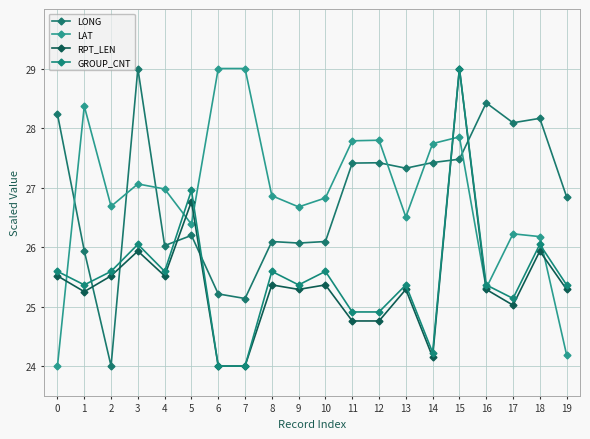

Reading left to right, what are all the values shown in this chart?

LONG: 28.2	25.9	24.0	29.0	26.0	26.2	25.2	25.1	26.1	26.1	26.1	27.4	27.4	27.3	27.4	27.5	28.4	28.1	28.2	26.8
LAT: 24.0	28.4	26.7	27.1	27.0	26.4	29.0	29.0	26.9	26.7	26.8	27.8	27.8	26.5	27.7	27.9	25.3	26.2	26.2	24.2
RPT_LEN: 25.5	25.2	25.5	25.9	25.5	26.8	24.0	24.0	25.4	25.3	25.4	24.8	24.8	25.3	24.2	29.0	25.3	25.0	25.9	25.3
GROUP_CNT: 25.6	25.4	25.6	26.0	25.6	27.0	24.0	24.0	25.6	25.4	25.6	24.9	24.9	25.4	24.2	29.0	25.4	25.1	26.0	25.4